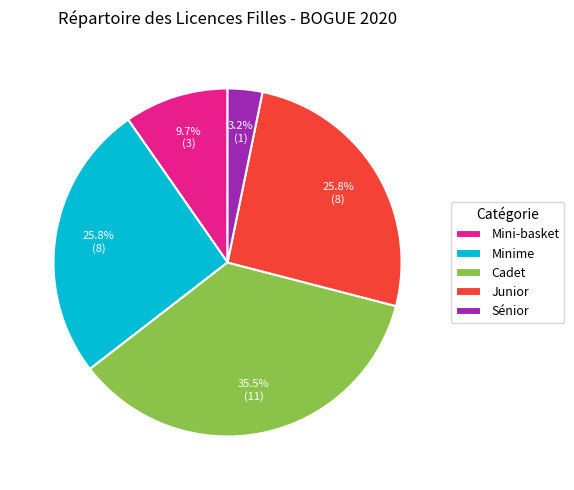

What is the total percentage of Mini-basket and Sénior?

12.9%